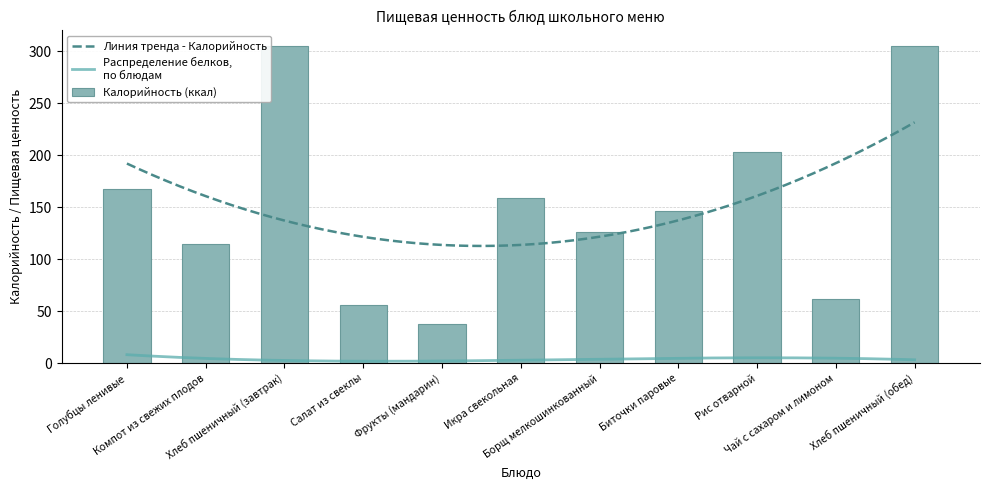

The value of Калорийность at Хлеб пшеничный (завтрак) is 105.4. True or false?

False